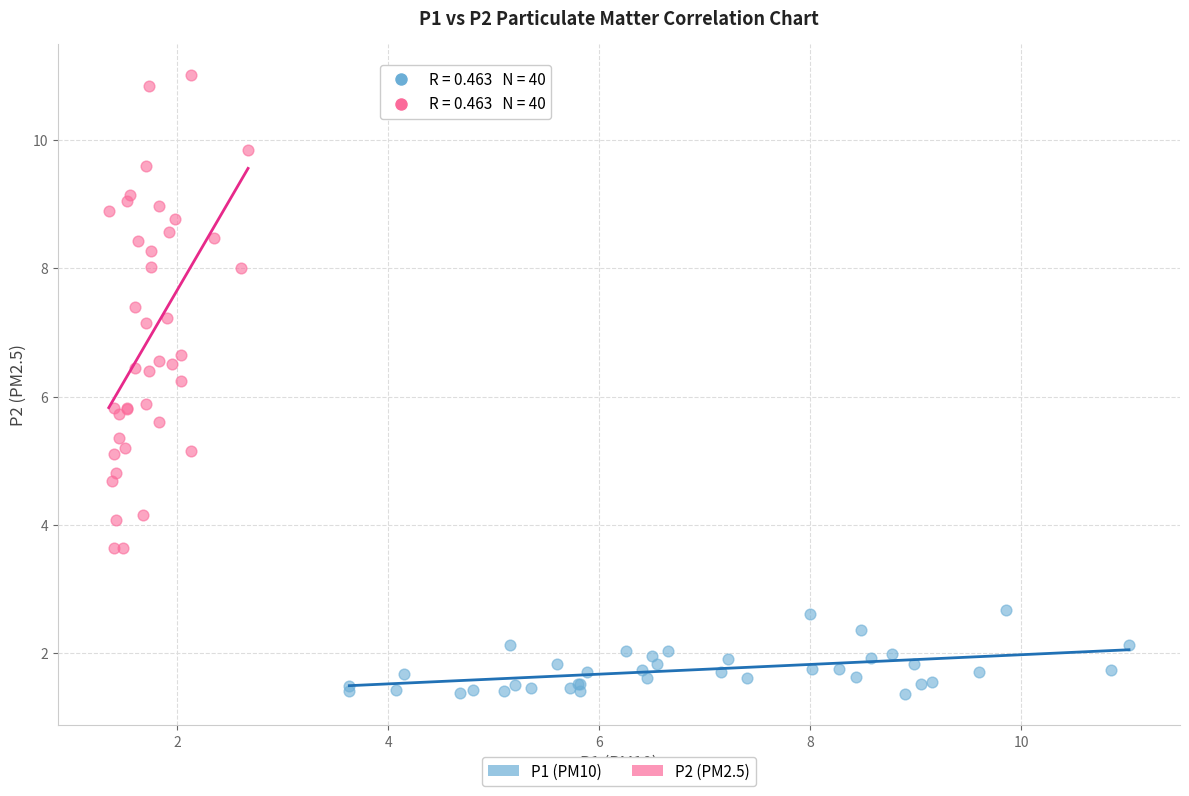

Which series has the largest Y range (max minus min)?

P2 (PM2.5)